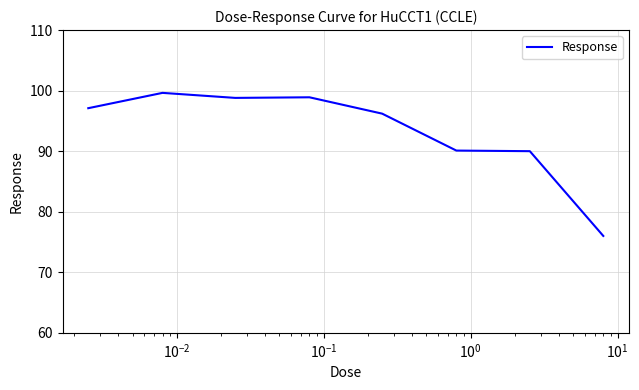

What is the greatest value displayed?

99.6